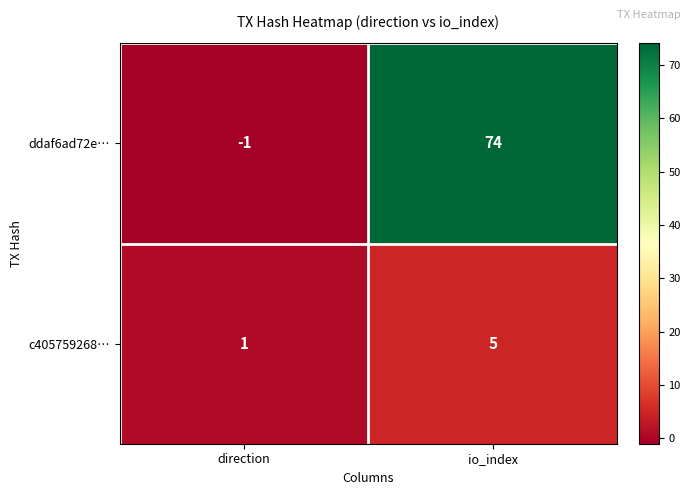

Which series has the widest spread of values?

ddaf6ad72e…